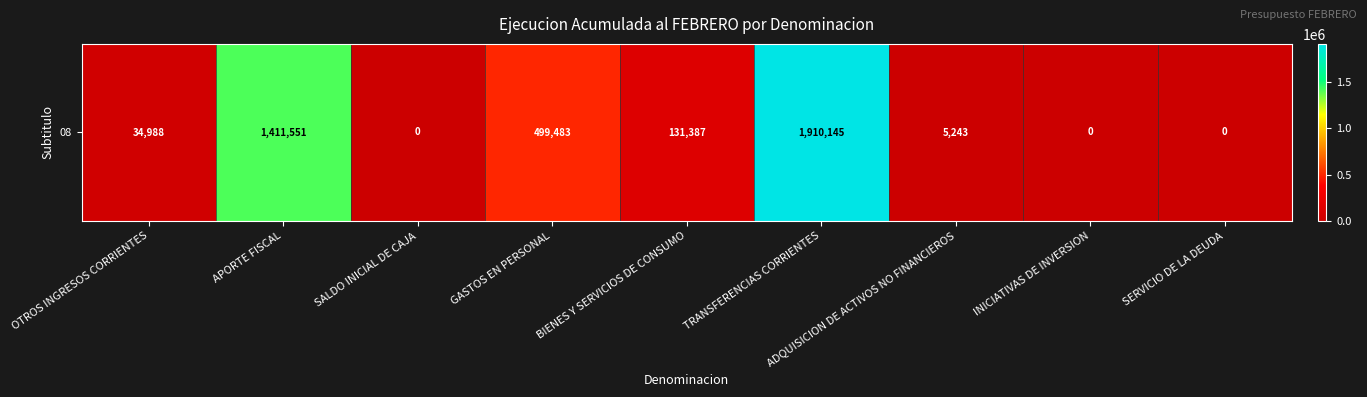

At which label is the value closest to 955072?

GASTOS EN PERSONAL